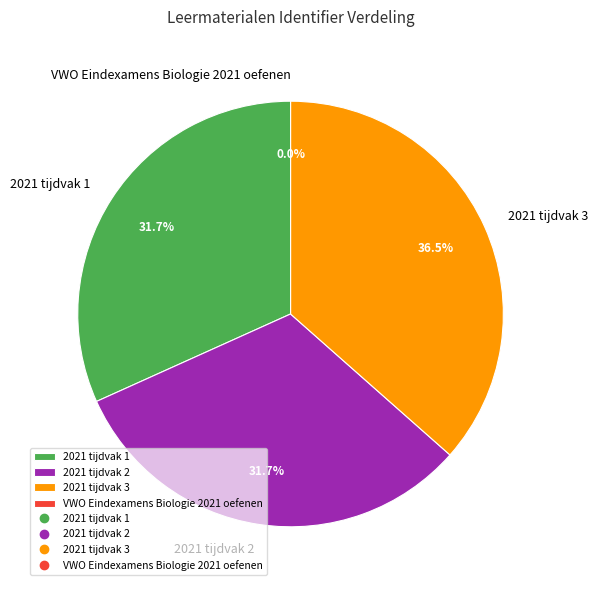

True or false: 2021 tijdvak 3 accounts for 37% of the total.

True